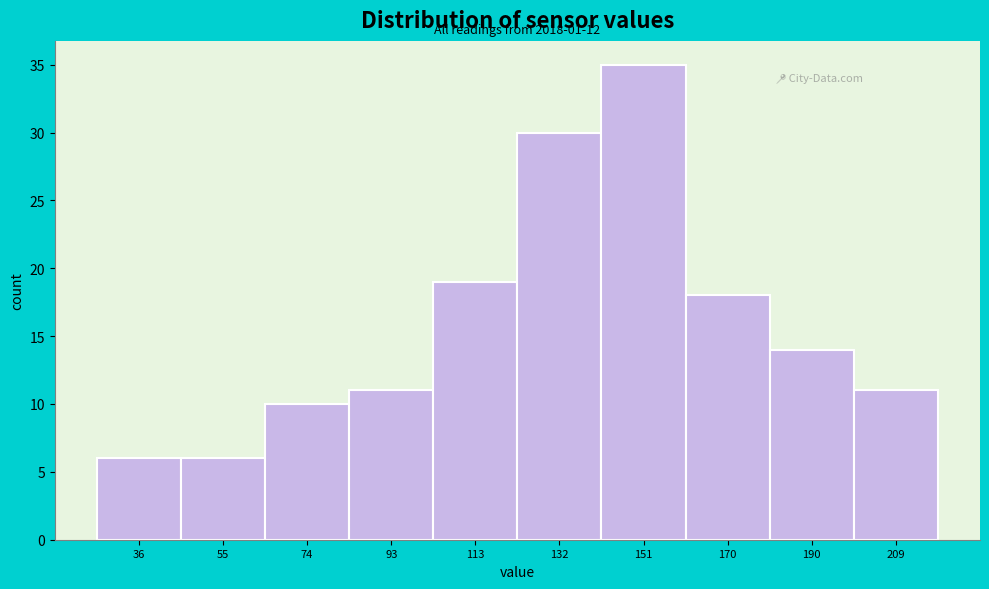

Reading left to right, extract all data points from this chart.

36=6	55=6	74=10	93=11	113=19	132=30	151=35	170=18	190=14	209=11